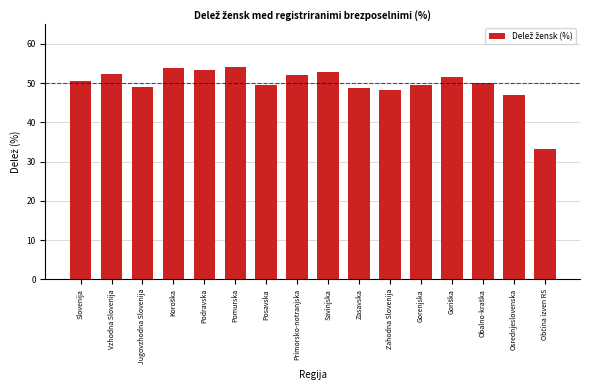

What is the maximum value shown in the chart?

54.1